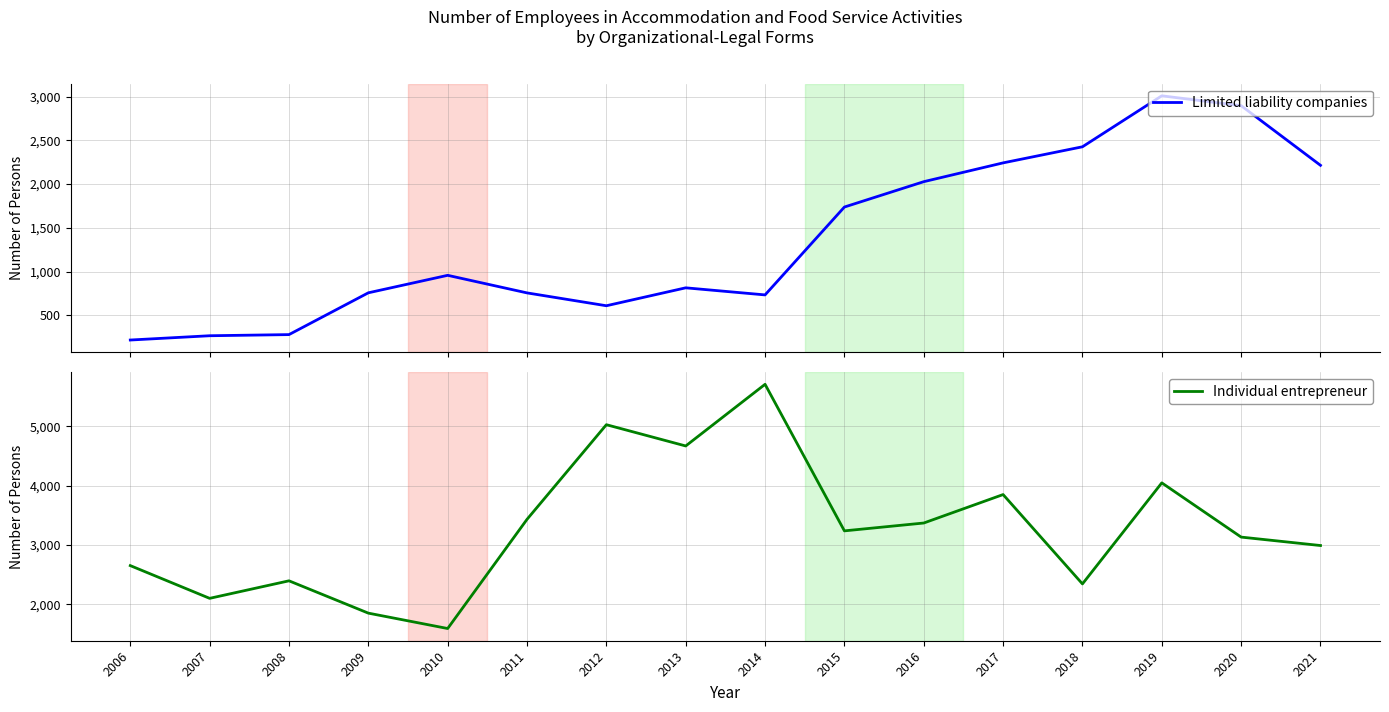

What is the highest value of the Individual entrepreneur series?

5706